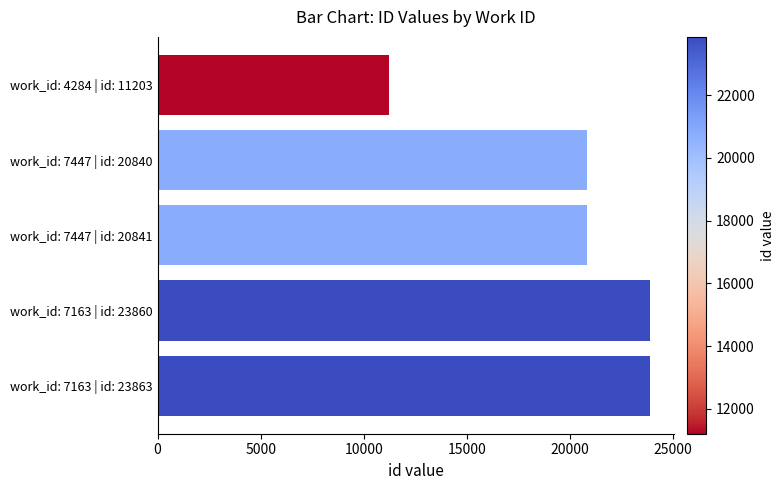

The value at work_id: 7163 | id: 23863 is 23863. True or false?

True